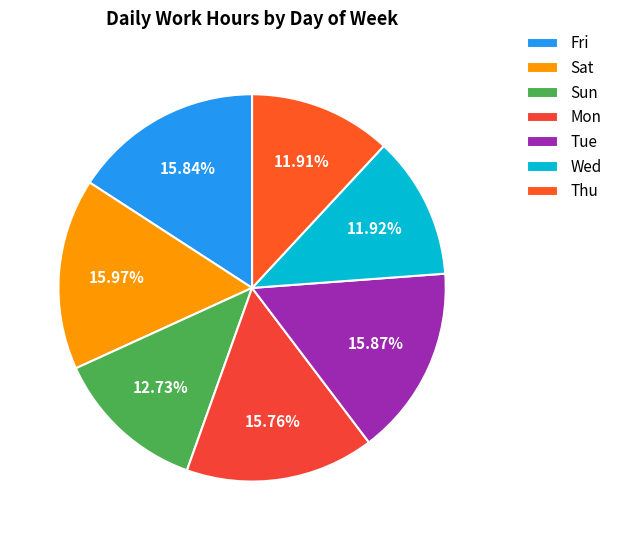

Which category has the biggest portion of the pie?

Sat